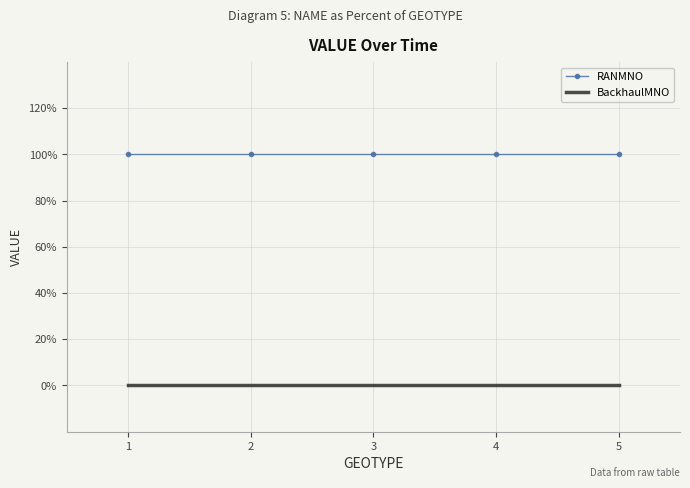

What are all the series names shown in the legend?

RANMNO, BackhaulMNO